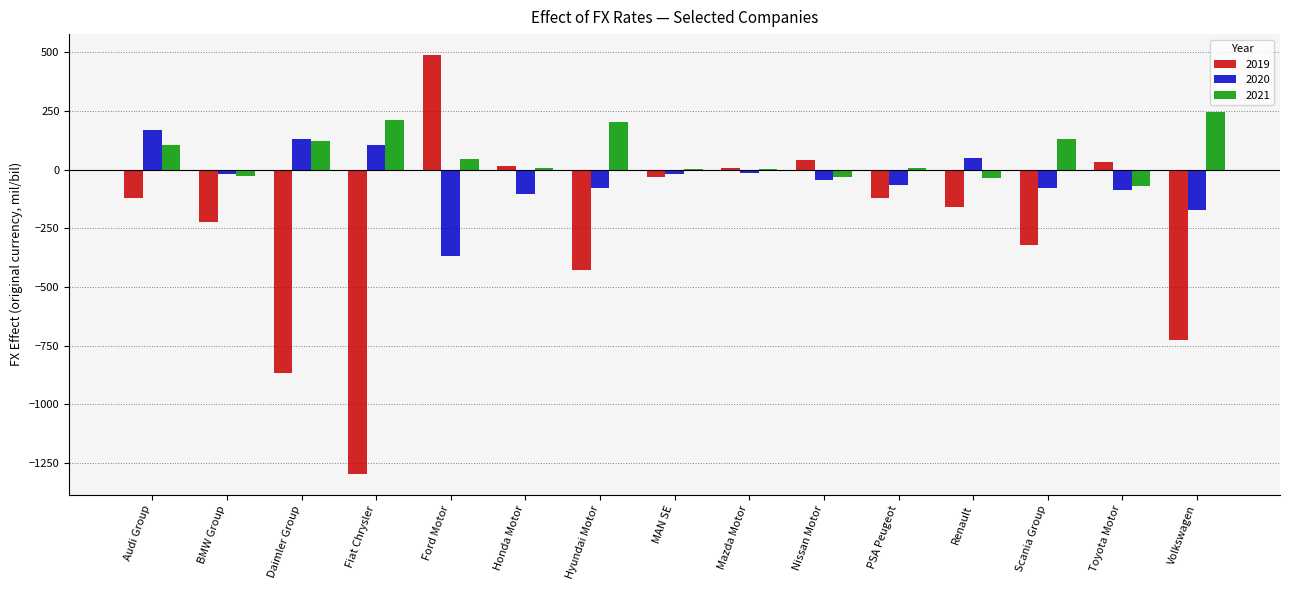

At which label is 2019 closest to -403?

Hyundai Motor